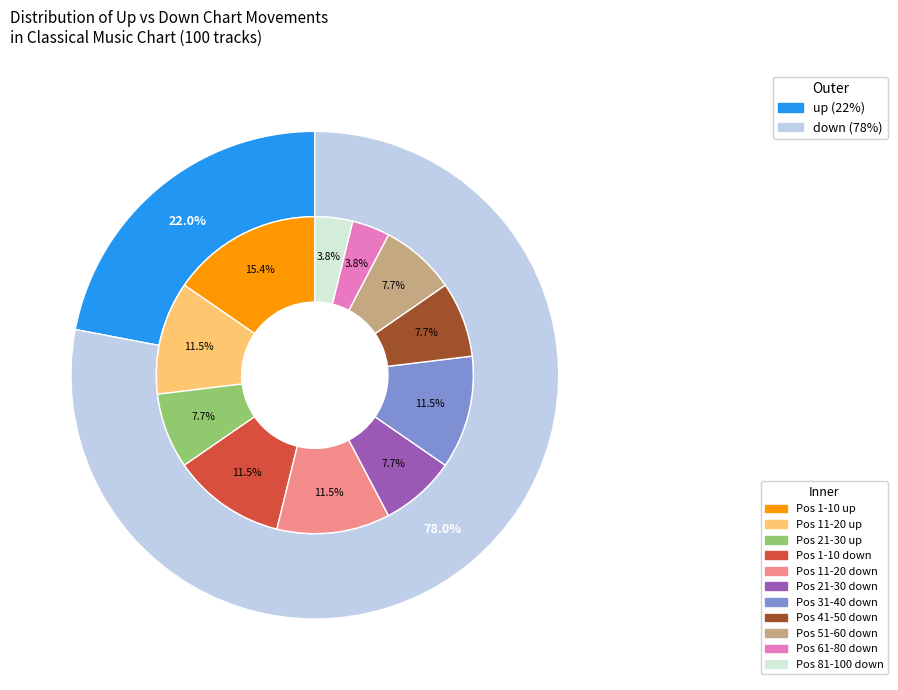

To the nearest percent, what is the combined percentage of down and up?

100%